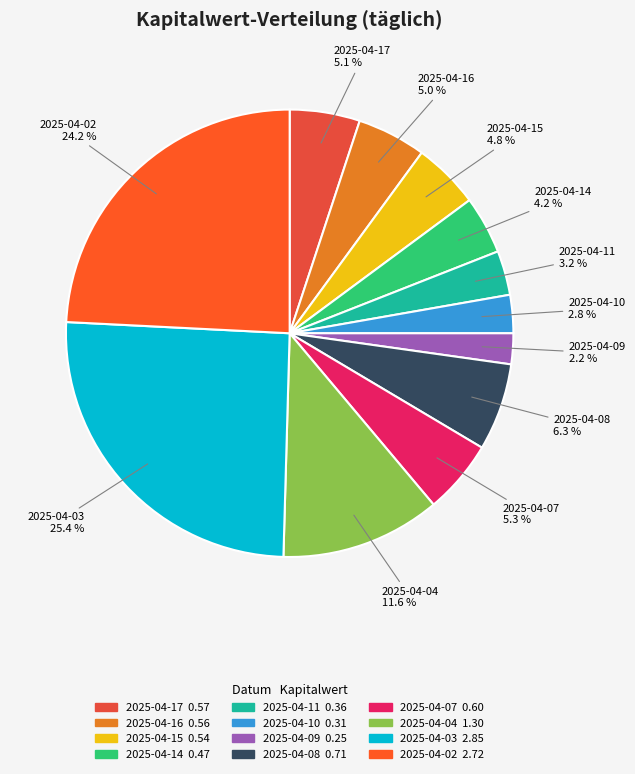

Which has a higher value, 2025-04-08 or 2025-04-15?

2025-04-08